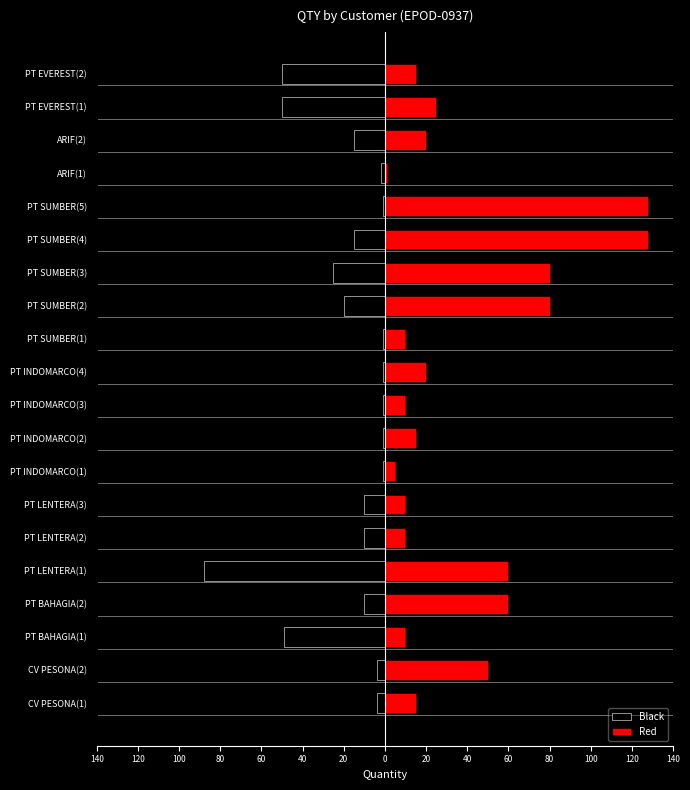

Between PT INDOMARCO(4) and PT SUMBER(2), which series saw the biggest shift?

Red